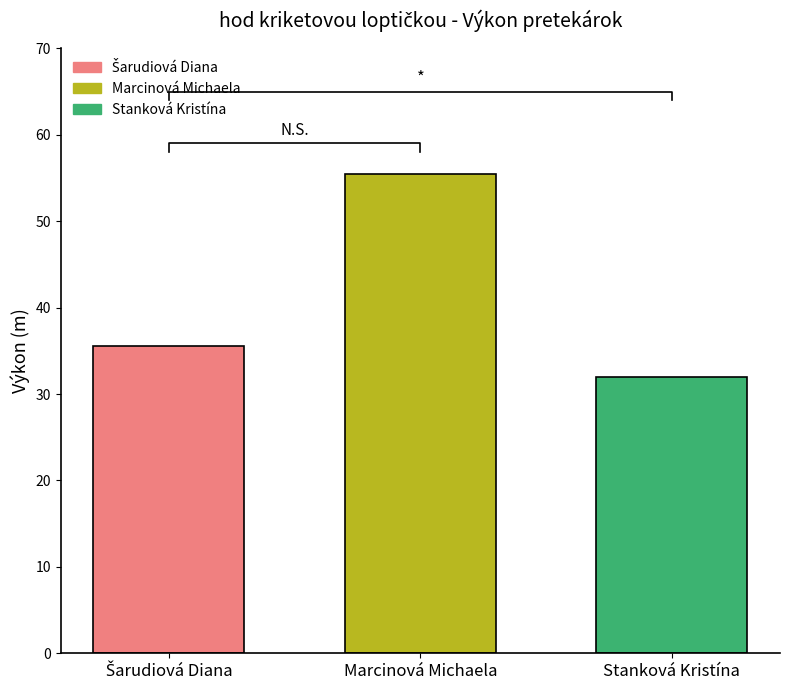

Read the value at Marcinová Michaela.

55.5